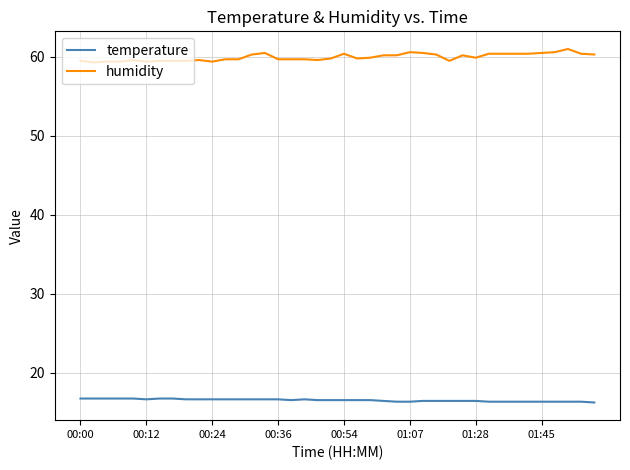

Rank the series by their average value, from lowest to highest.

temperature, humidity